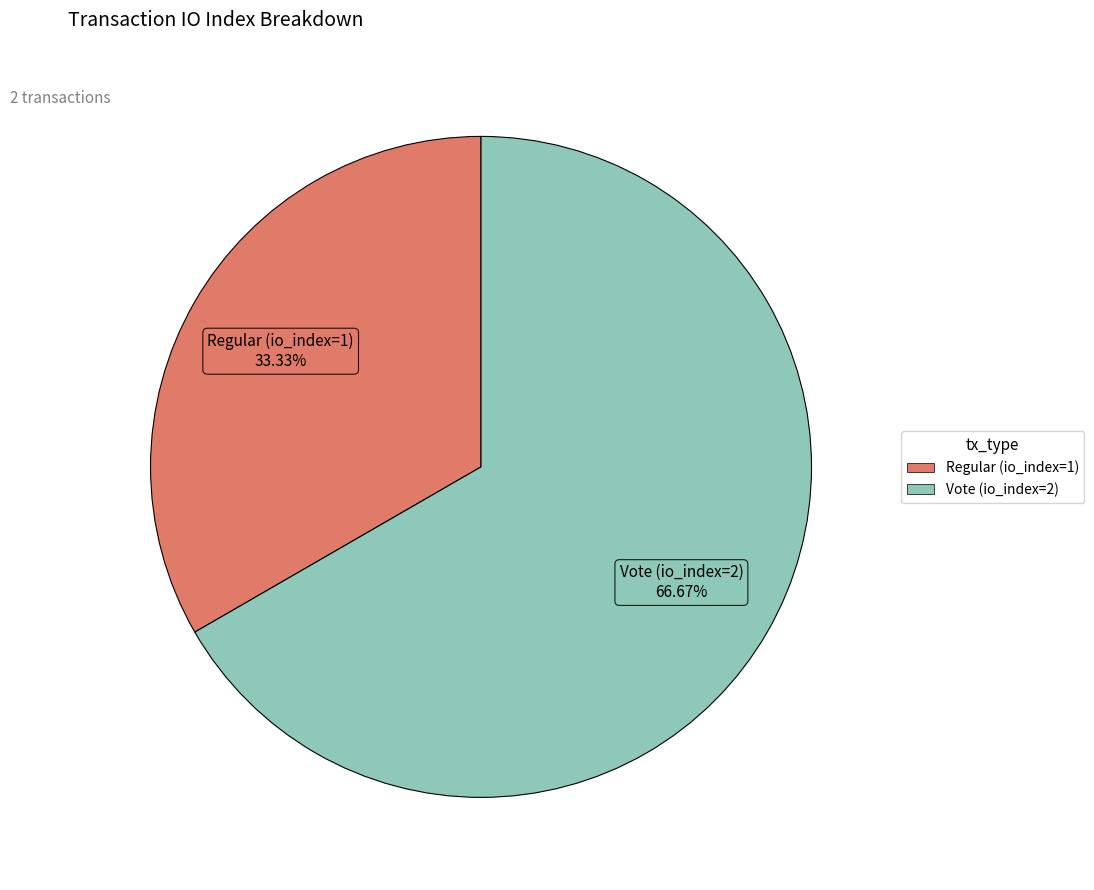

Between Vote (io_index=2) and Regular (io_index=1), which is larger?

Vote (io_index=2)